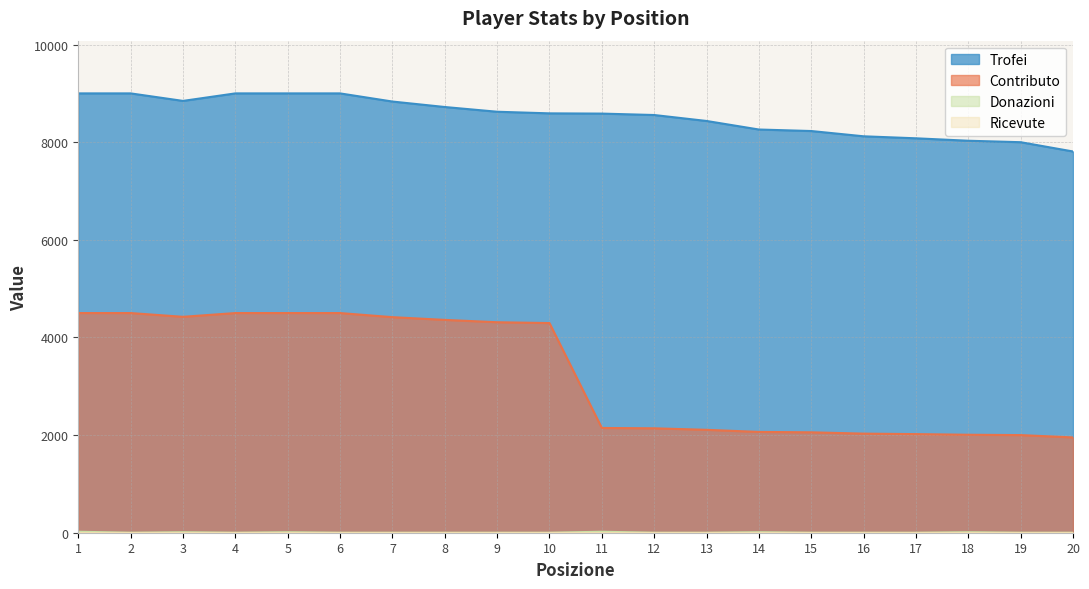

True or false: Contributo has a value of 2146 at 11.

True